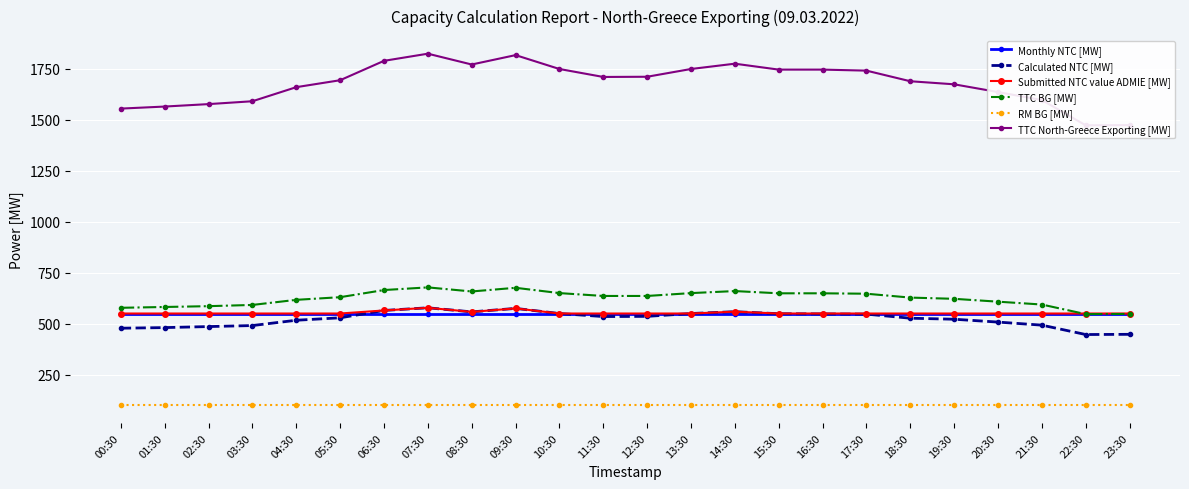

Where does the Calculated NTC [MW] series first go above 535?

06:30